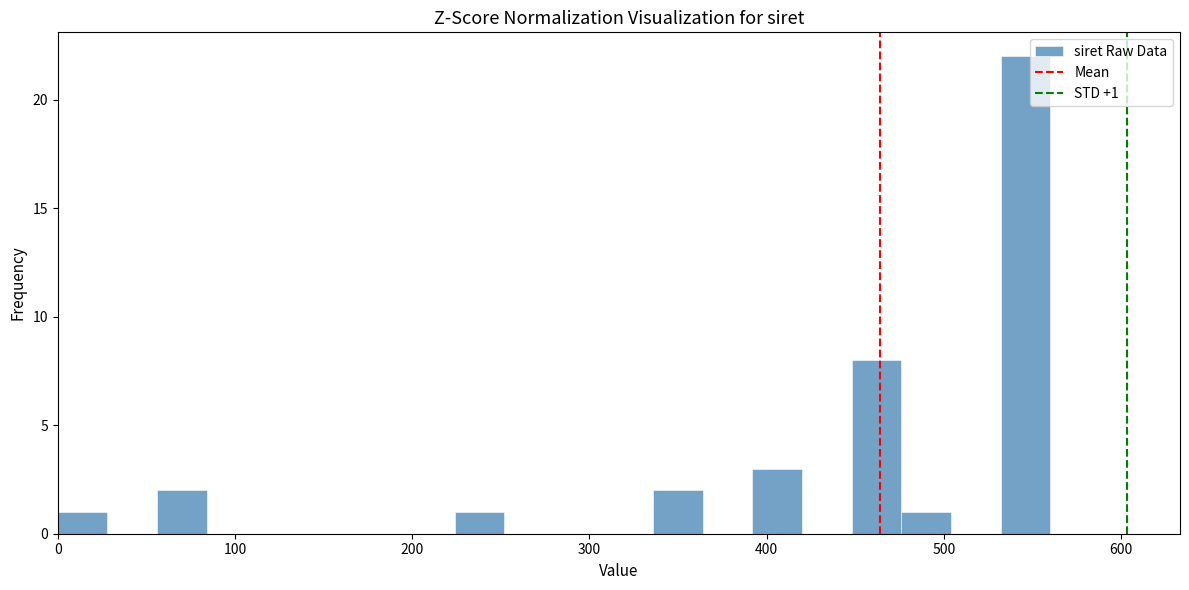

Read against the x-axis, roughly where is the centre of the tallest bar?

550